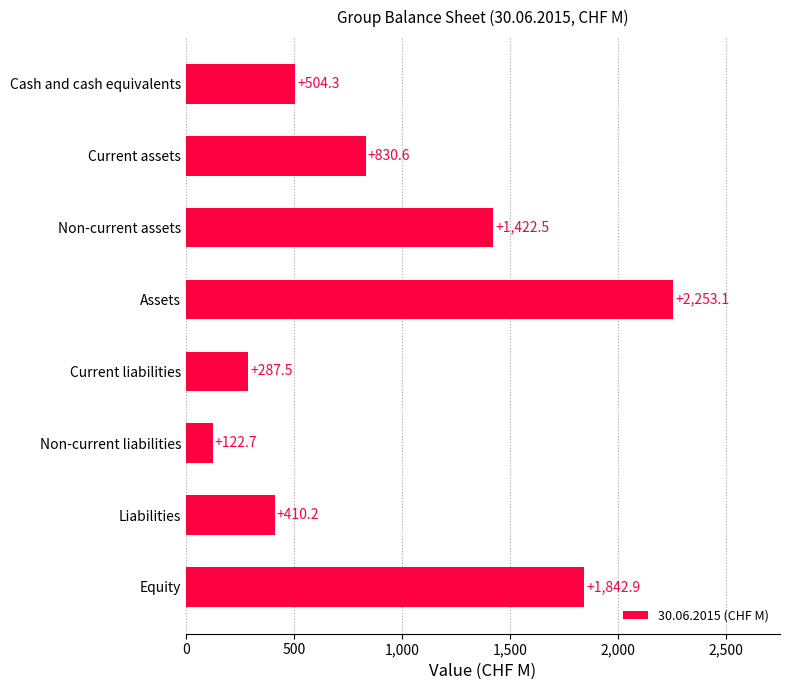

What is the sum of the values at Liabilities and Cash and cash equivalents?

914.5